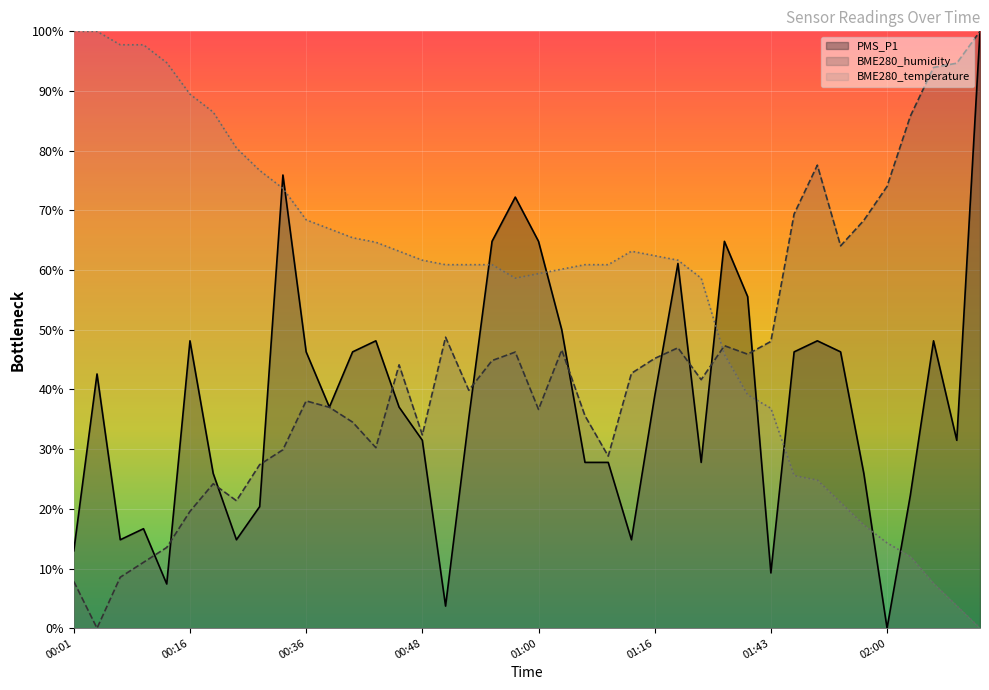

What is the highest value of the BME280_humidity series?

100.0